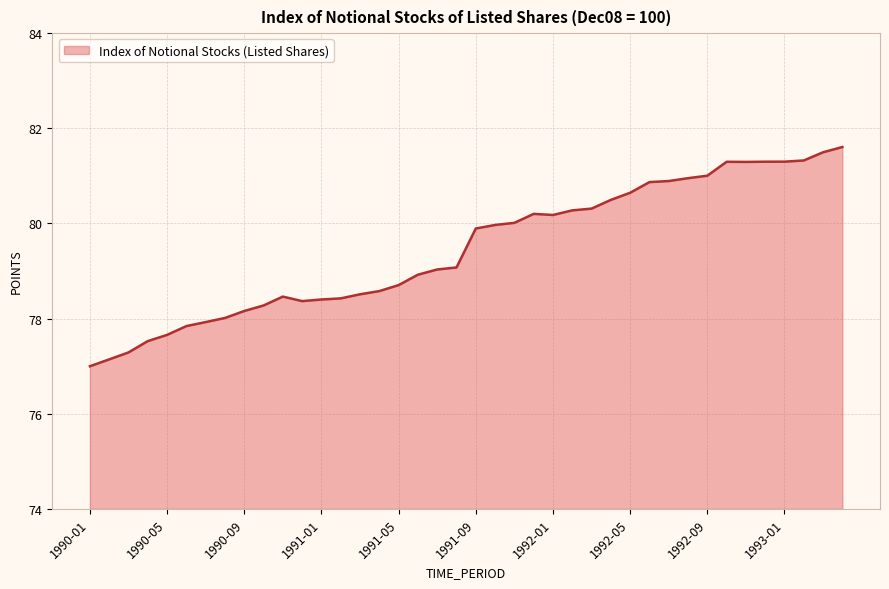

What is the sum of all values?

3178.6